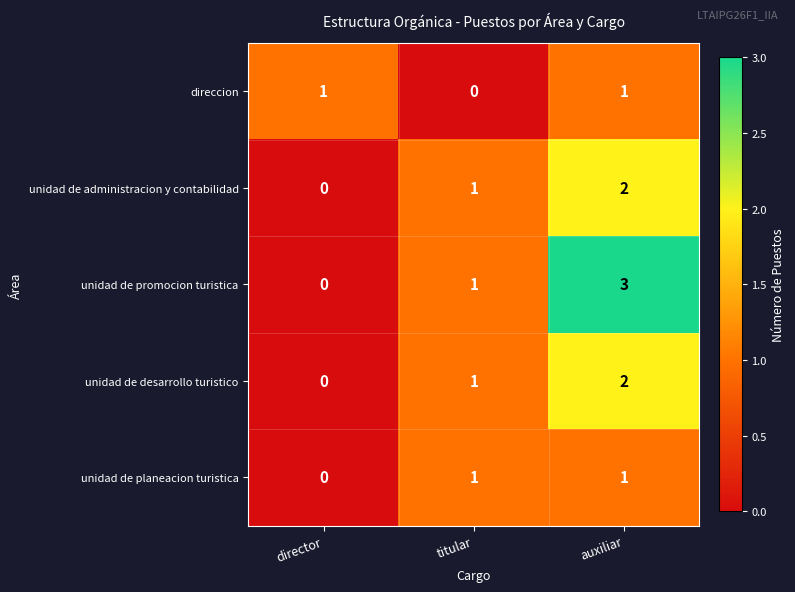

What is the sum of the unidad de desarrollo turistico values at titular and auxiliar?

3